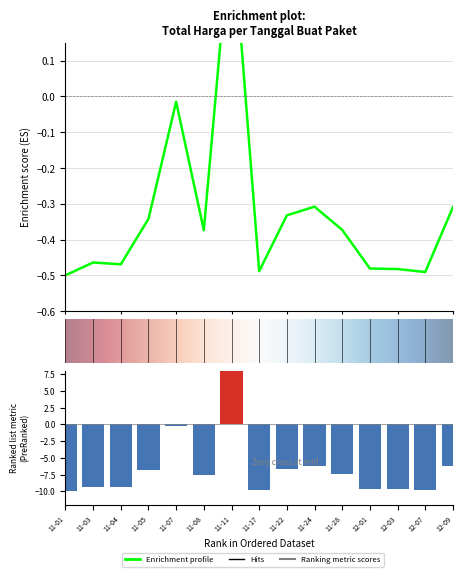

Which has a higher value, 11-04 or 11-24?

11-24